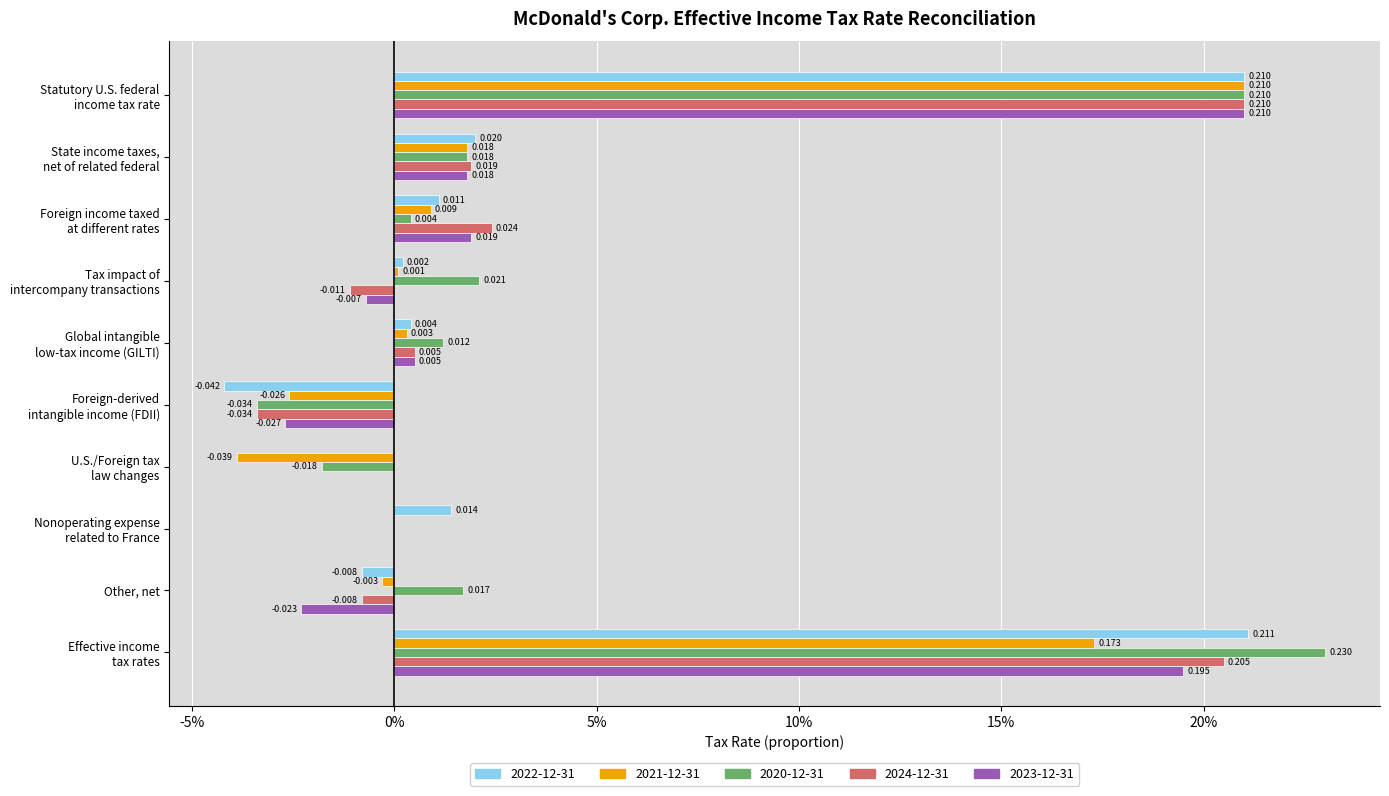

Count the number of categories in the chart.

10